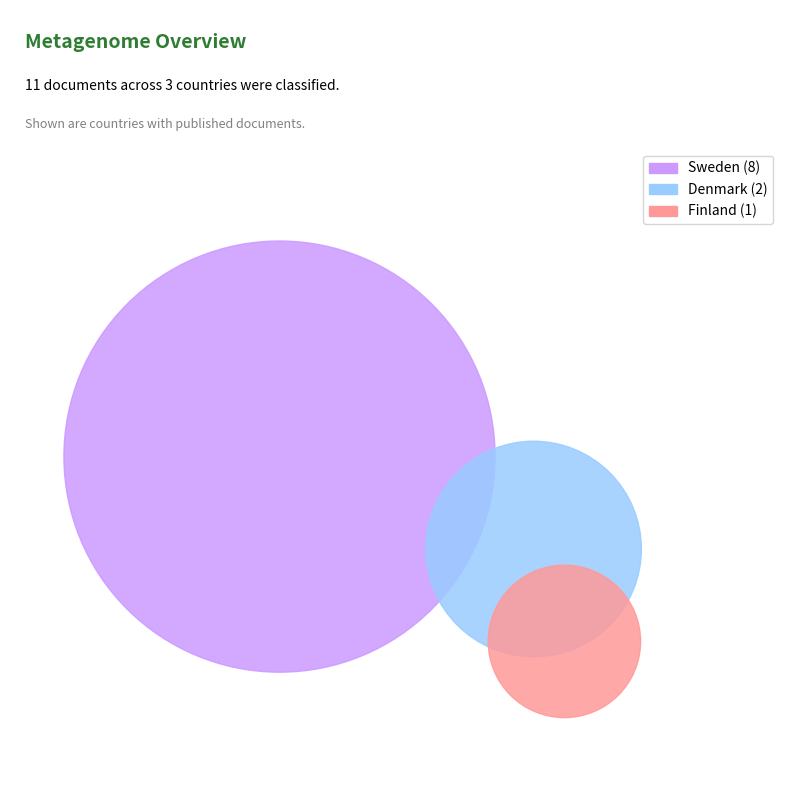

Which has a higher value, Finland or Sweden?

Sweden